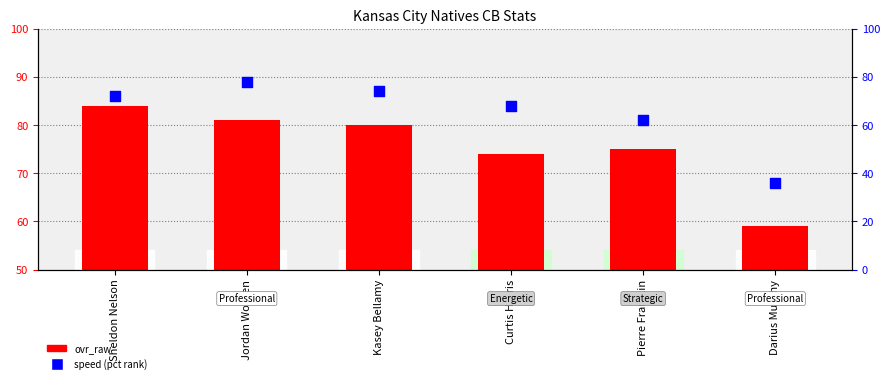

What are all the series names shown in the legend?

ovr_raw, speed (pct rank)